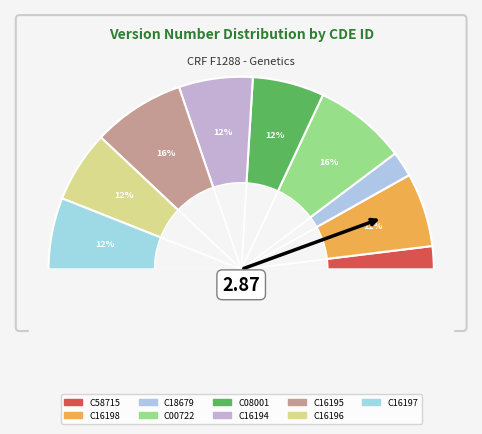

Is C16198 the majority of the pie?

No